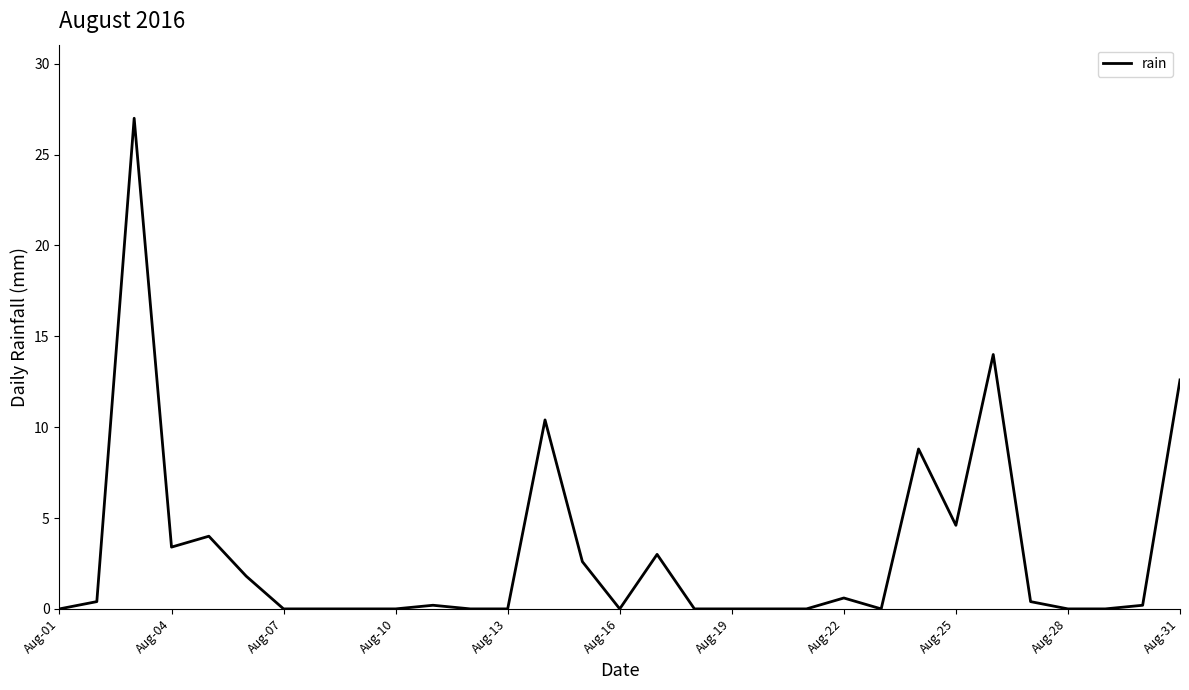

True or false: there are more than 2 points higher than both neighbors.

True